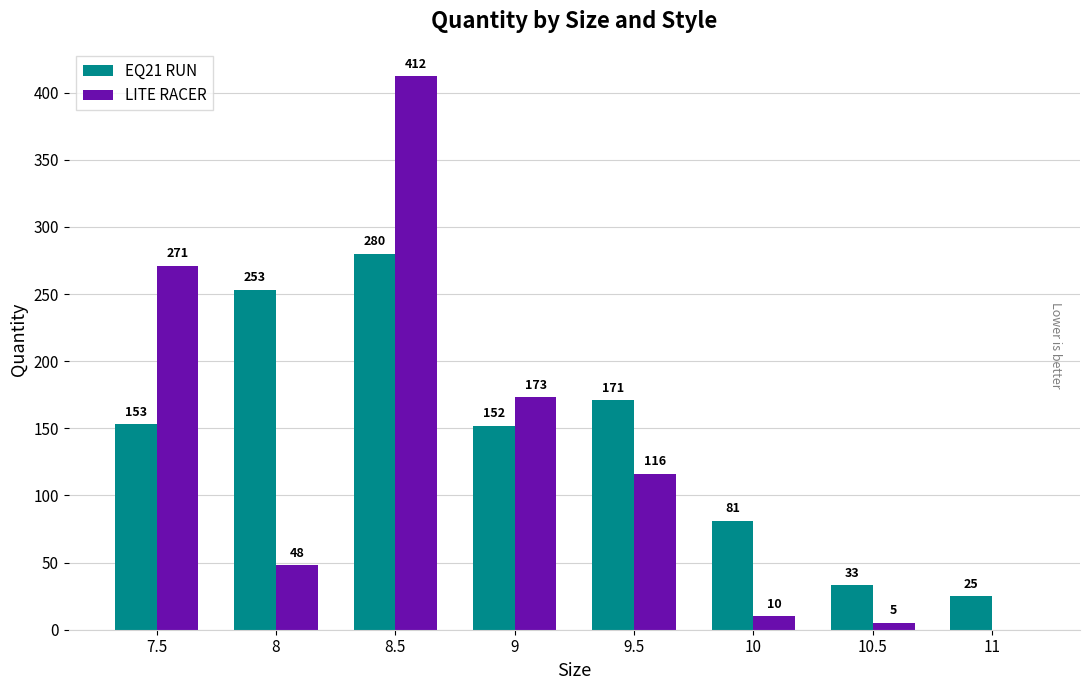

Which series changed the most between 8 and 11?

EQ21 RUN